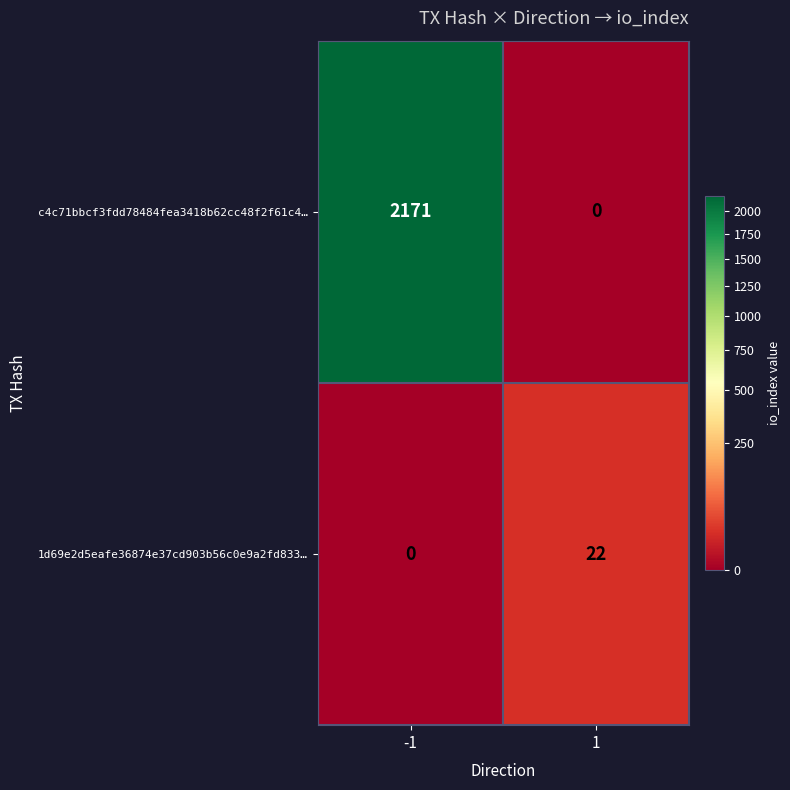

Rank the series by their maximum value, from highest to lowest.

c4c71bbcf3fdd78484fea3418b62cc48f2f61c4…, 1d69e2d5eafe36874e37cd903b56c0e9a2fd833…